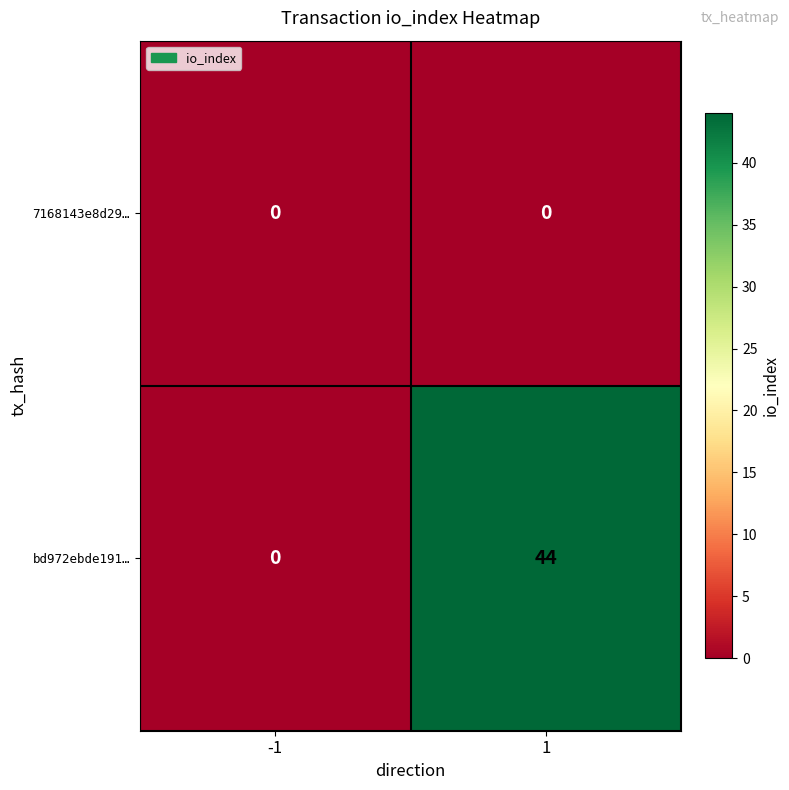

Reading left to right, transcribe all the data shown in this chart.

7168143e8d29…: -1=0	1=0
bd972ebde191…: -1=0	1=44